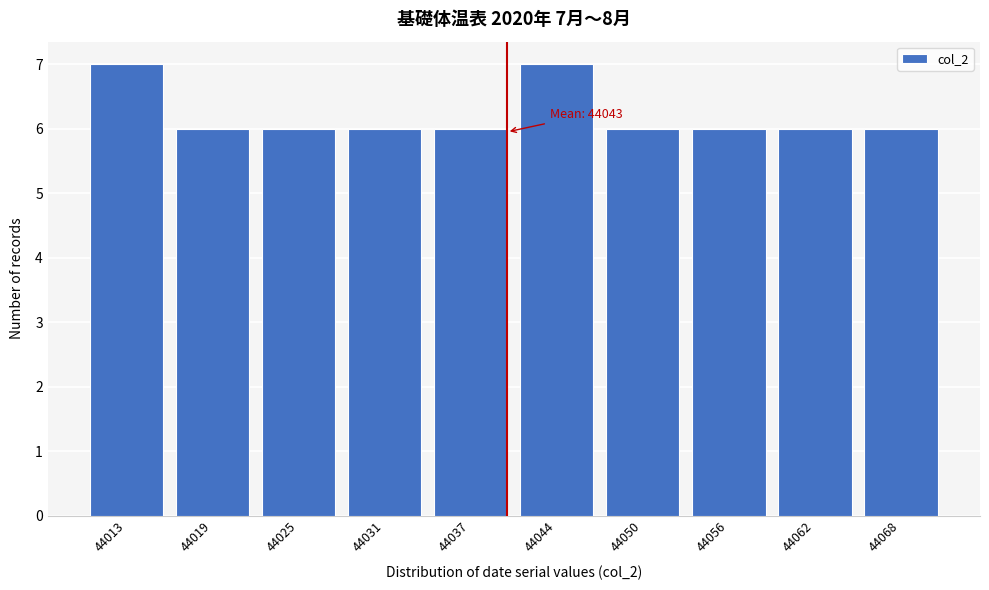

Reading left to right, extract all data points from this chart.

7	6	6	6	6	7	6	6	6	6